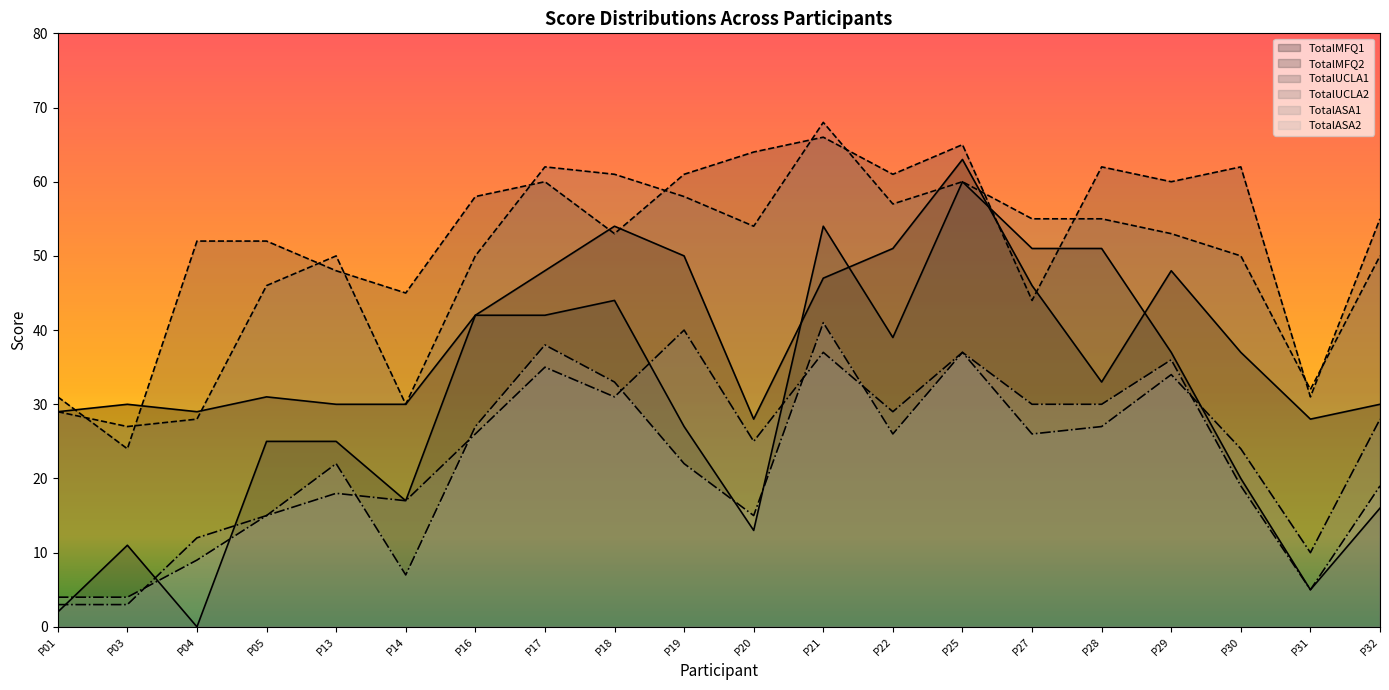

Reading right to left, transcribe all the data shown in this chart.

TotalMFQ1: P32=30	P31=28	P30=37	P29=48	P28=33	P27=46	P25=63	P22=51	P21=47	P20=28	P19=50	P18=54	P17=48	P16=42	P14=30	P13=30	P05=31	P04=29	P03=30	P01=29
TotalMFQ2: P32=16	P31=5	P30=20	P29=37	P28=51	P27=51	P25=60	P22=39	P21=54	P20=13	P19=27	P18=44	P17=42	P16=42	P14=17	P13=25	P05=25	P04=0	P03=11	P01=2
TotalUCLA1: P32=55	P31=31	P30=62	P29=60	P28=62	P27=44	P25=65	P22=61	P21=66	P20=64	P19=61	P18=53	P17=60	P16=58	P14=45	P13=48	P05=52	P04=52	P03=24	P01=31
TotalUCLA2: P32=50	P31=32	P30=50	P29=53	P28=55	P27=55	P25=60	P22=57	P21=68	P20=54	P19=58	P18=61	P17=62	P16=50	P14=30	P13=50	P05=46	P04=28	P03=27	P01=29
TotalASA1: P32=28	P31=10	P30=24	P29=34	P28=27	P27=26	P25=37	P22=29	P21=37	P20=25	P19=40	P18=31	P17=35	P16=26	P14=17	P13=18	P05=15	P04=12	P03=3	P01=3
TotalASA2: P32=19	P31=5	P30=19	P29=36	P28=30	P27=30	P25=37	P22=26	P21=41	P20=15	P19=22	P18=33	P17=38	P16=27	P14=7	P13=22	P05=15	P04=9	P03=4	P01=4